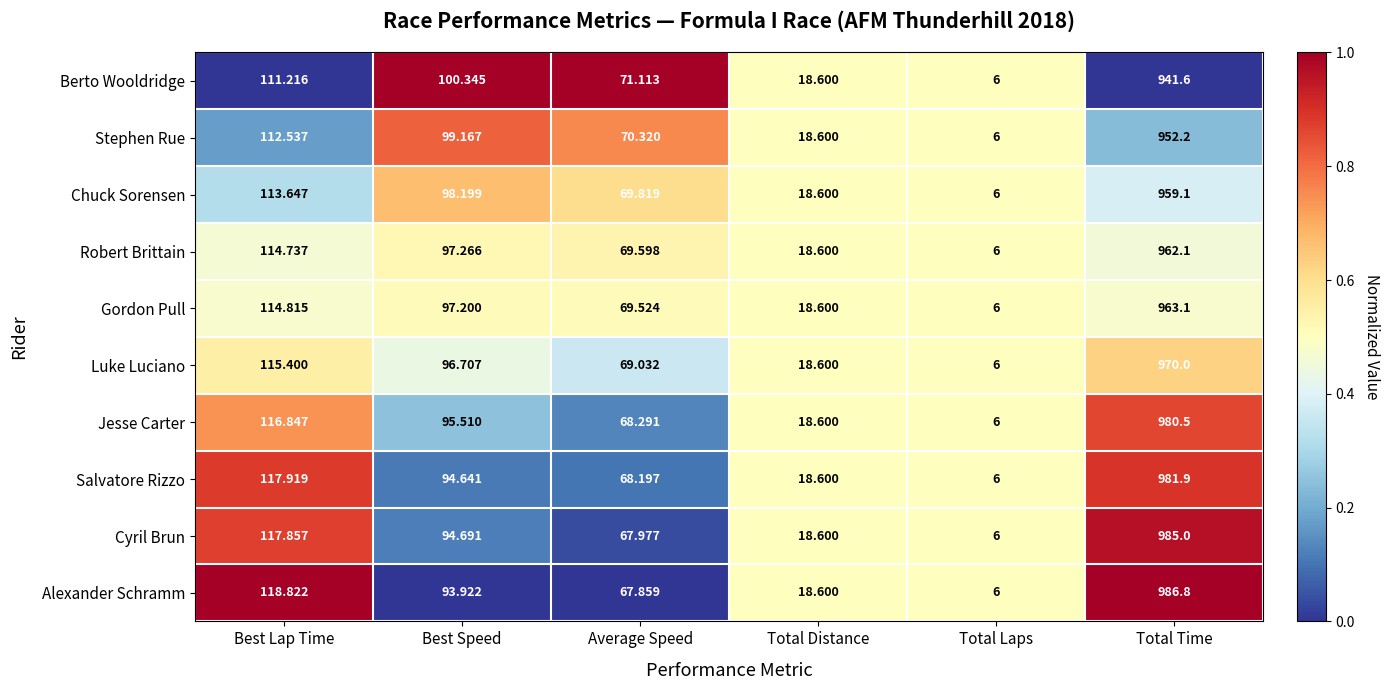

Which series has the widest spread of values?

Alexander Schramm